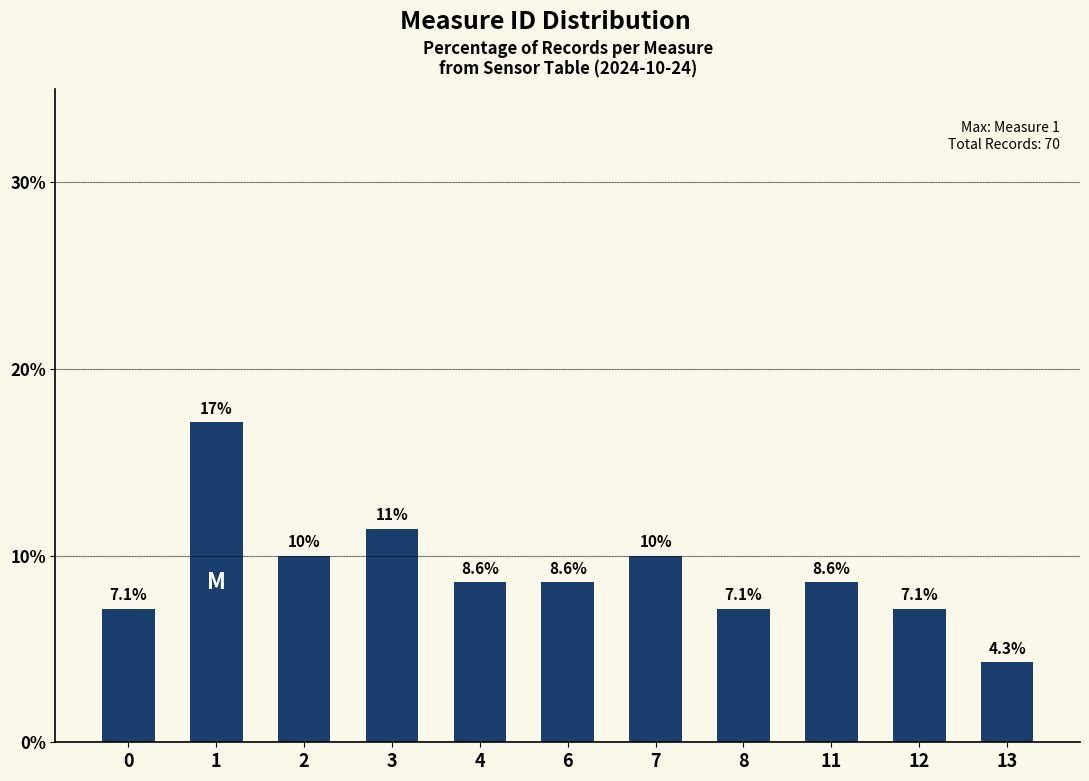

Reading right to left, transcribe all the data shown in this chart.

13=4.3	12=7.1	11=8.6	8=7.1	7=10.0	6=8.6	4=8.6	3=11.4	2=10.0	1=17.1	0=7.1